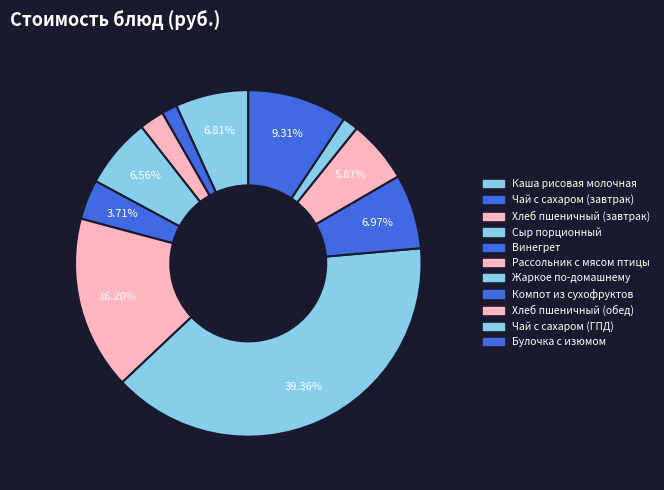

What is the smallest slice in the pie chart?

Чай с сахаром (завтрак)